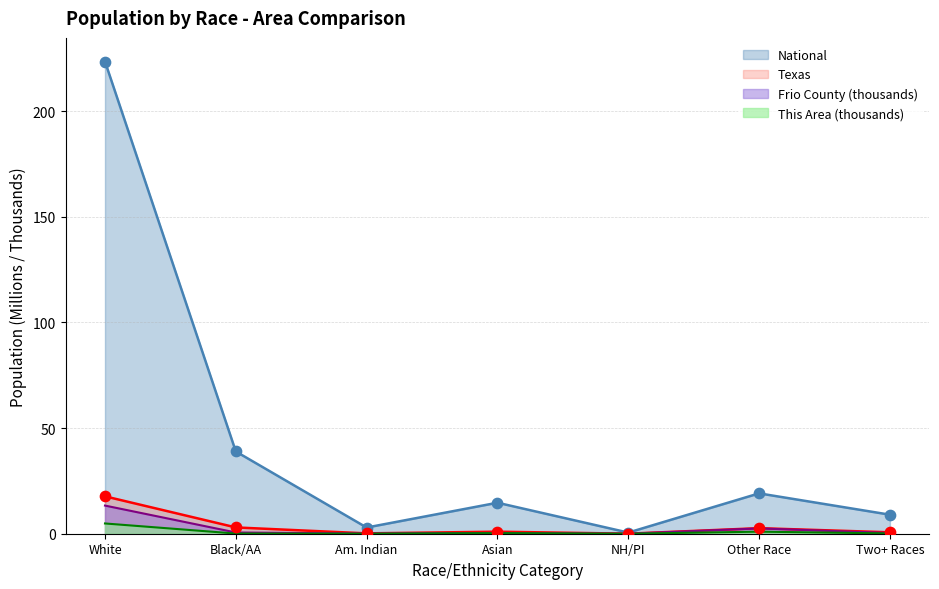

At how many categories does at least one series exceed 221?

1